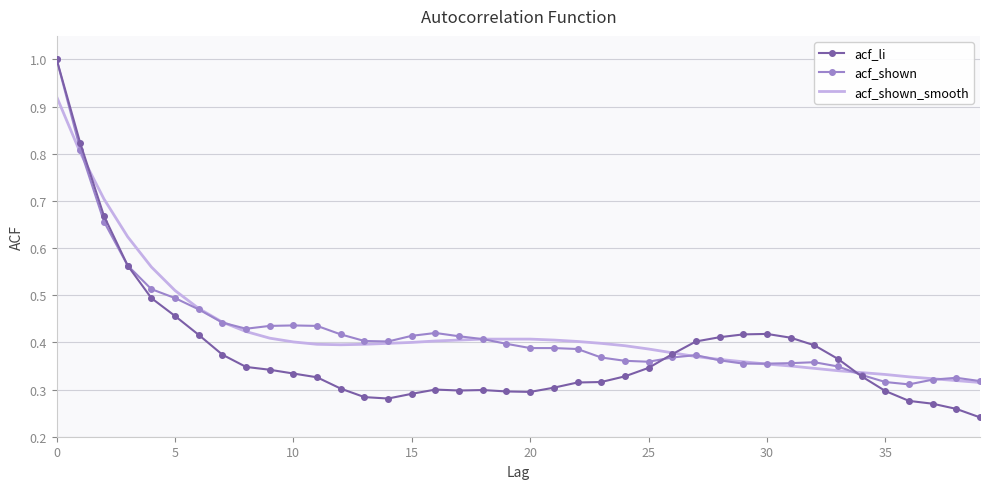

What is the maximum value shown in the chart?

1.0